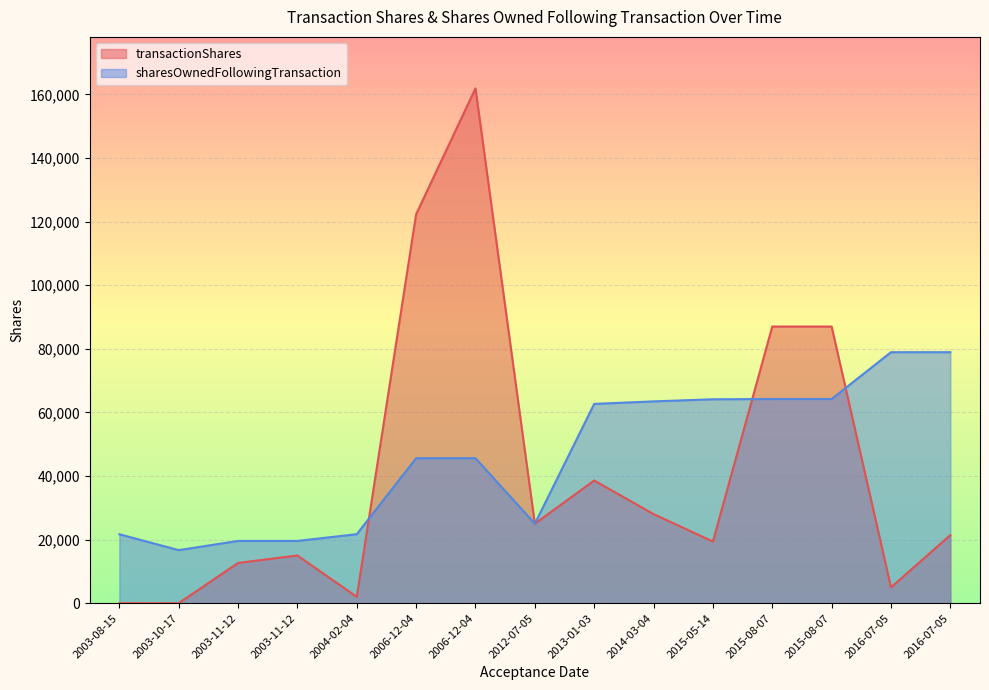

Which series has the widest spread of values?

transactionShares